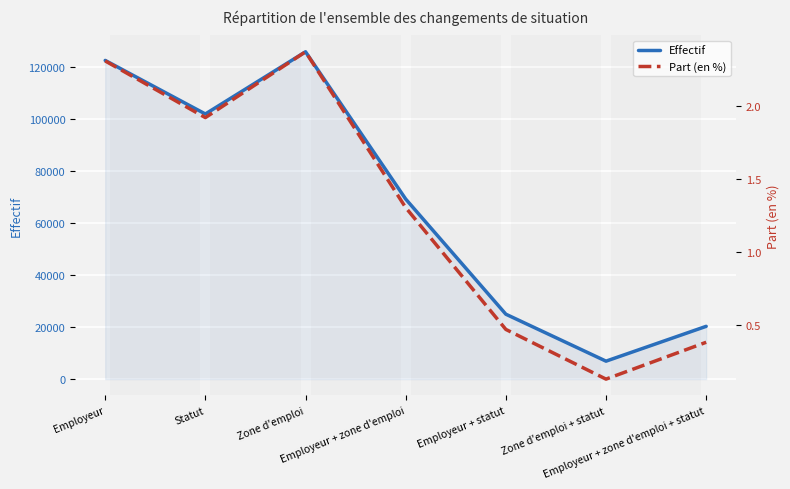

What is the spread (max minus min) of values at Zone d'emploi?

125740.6